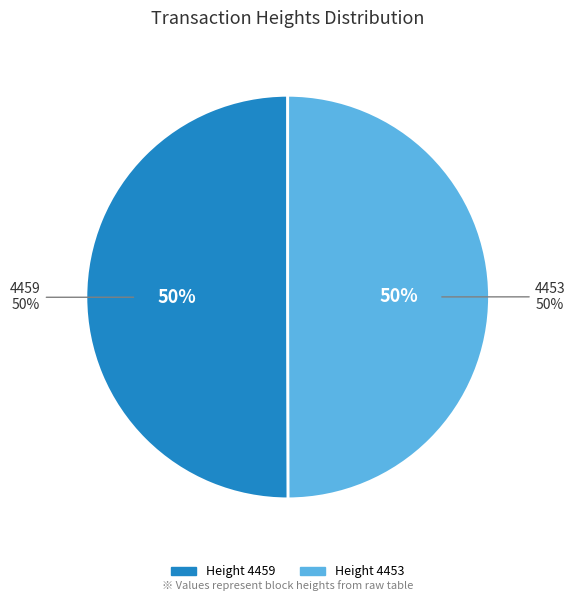

The 4459 slice represents 50% of the pie. True or false?

True